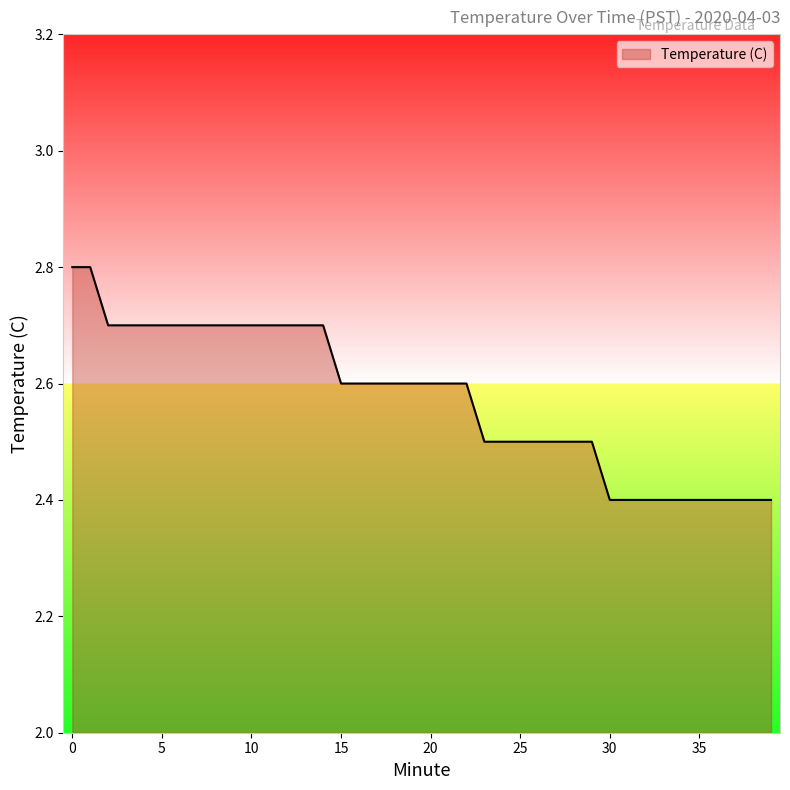

What is the difference between the maximum and minimum values?

0.4